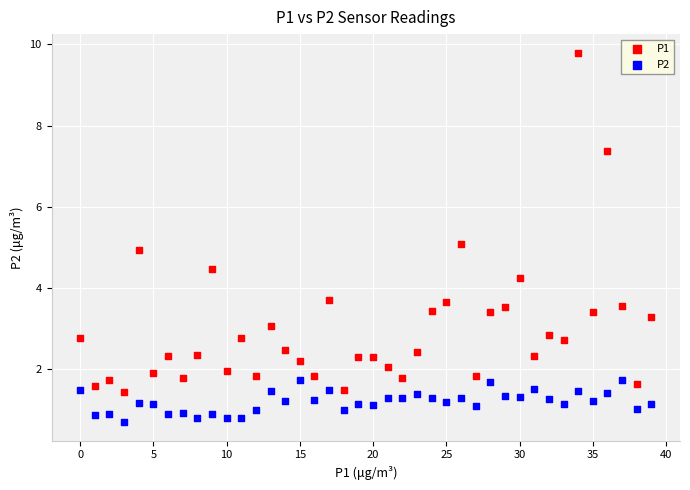

Which series reaches the minimum Y coordinate?

P2